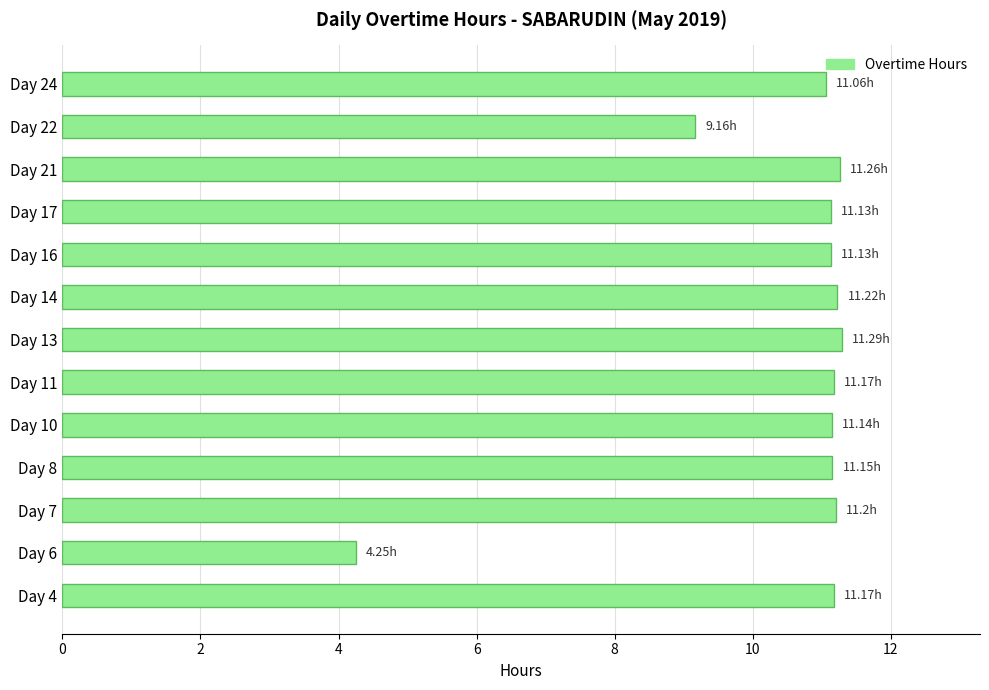

How many distinct data groups are displayed?

1